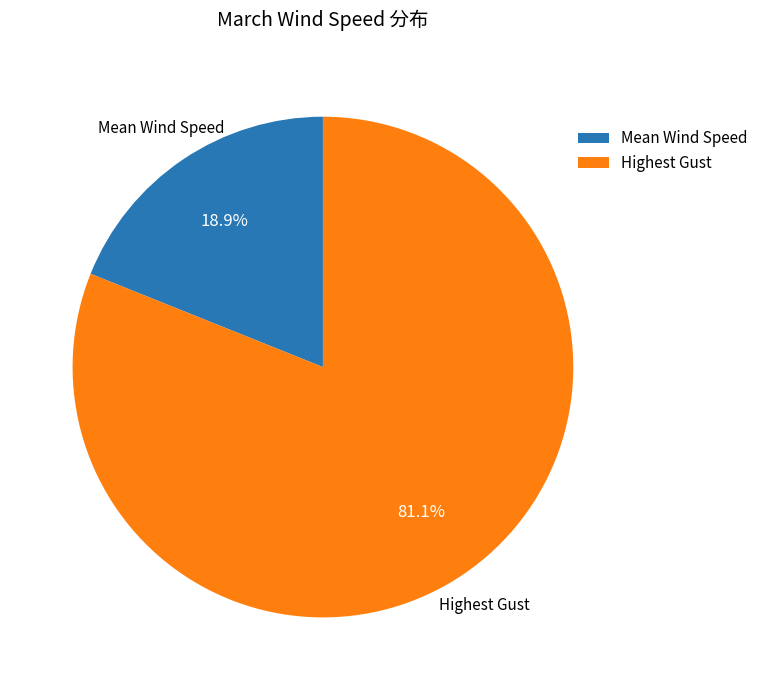

Does any single category account for the majority?

Yes